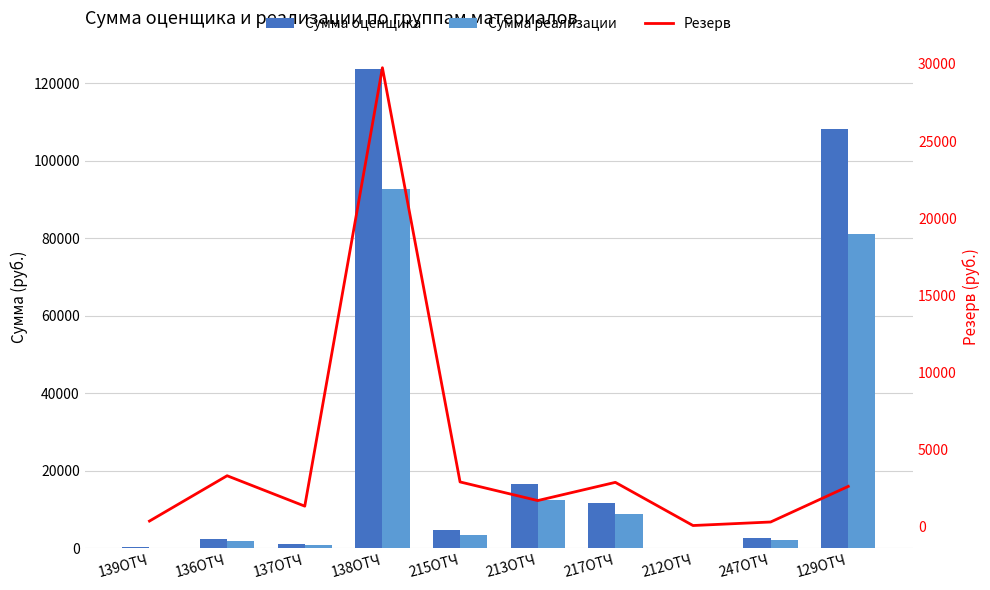

What are all the series names shown in the legend?

Сумма оценщика, Сумма реализации, Резерв